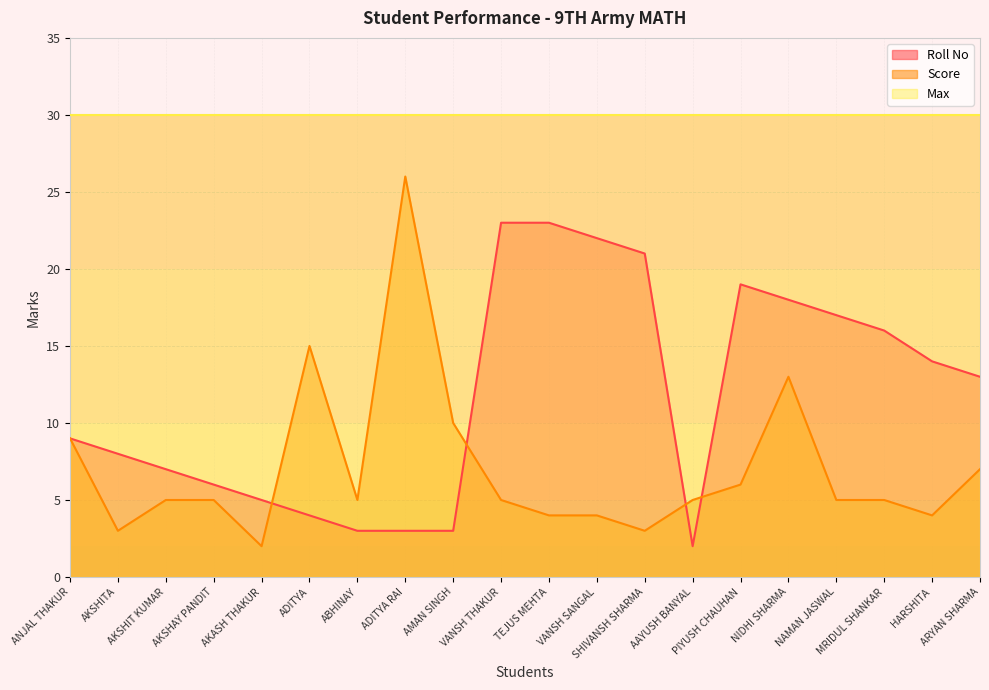

What is the difference between the second highest and second lowest values in the Roll No series?

20